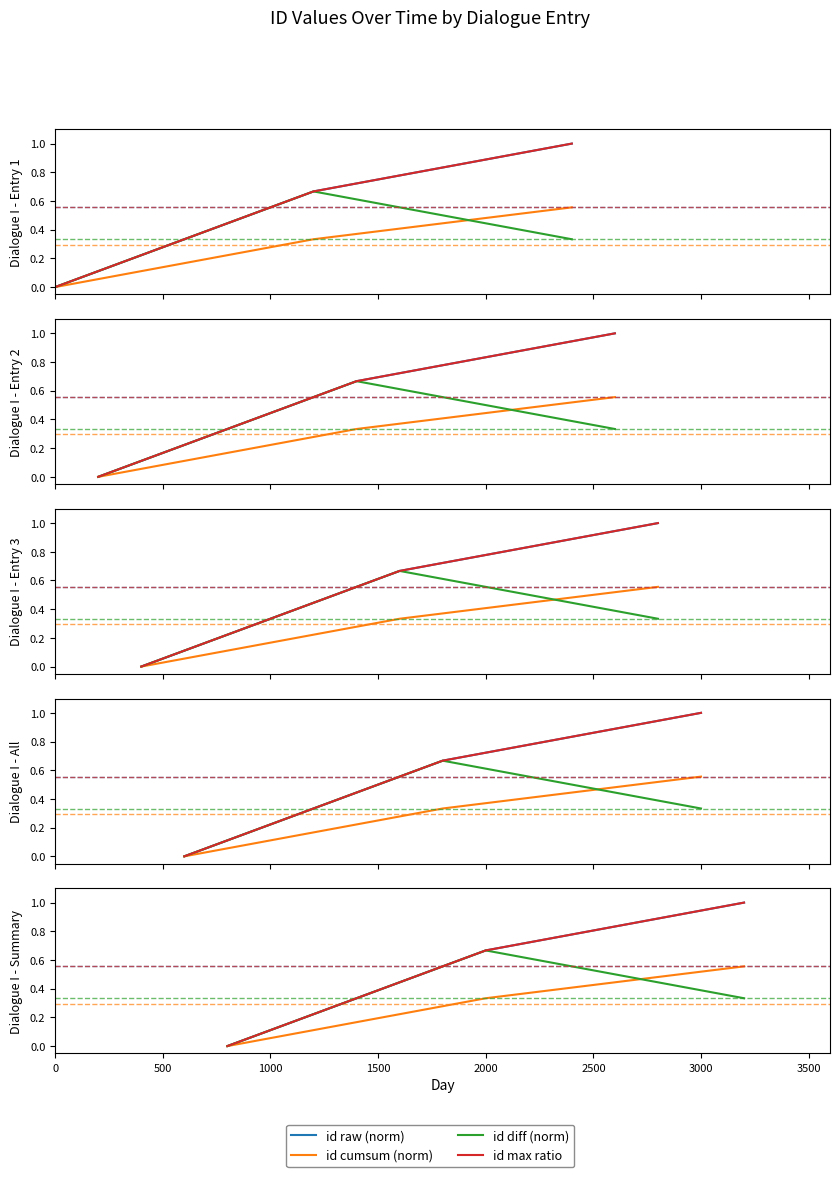

Which series has the widest spread of values?

id raw (norm)